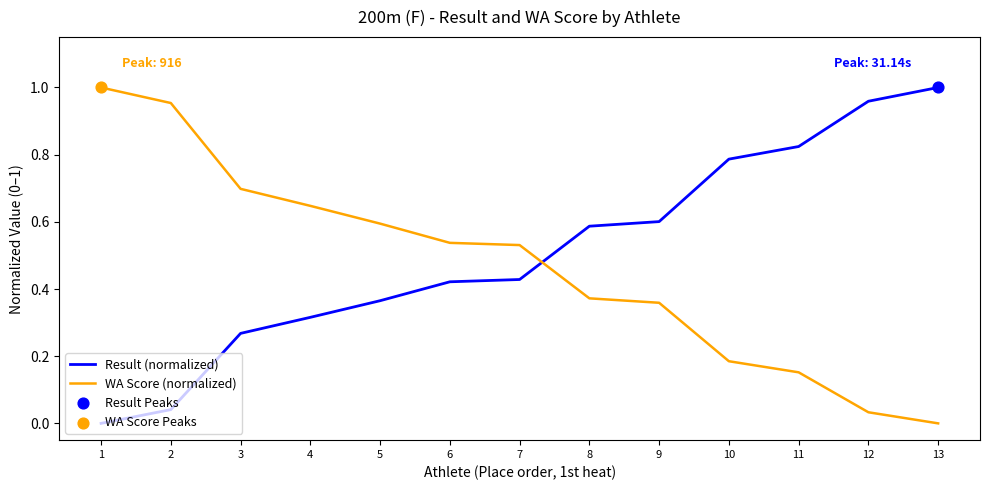

At how many categories does at least one series exceed 0?

13